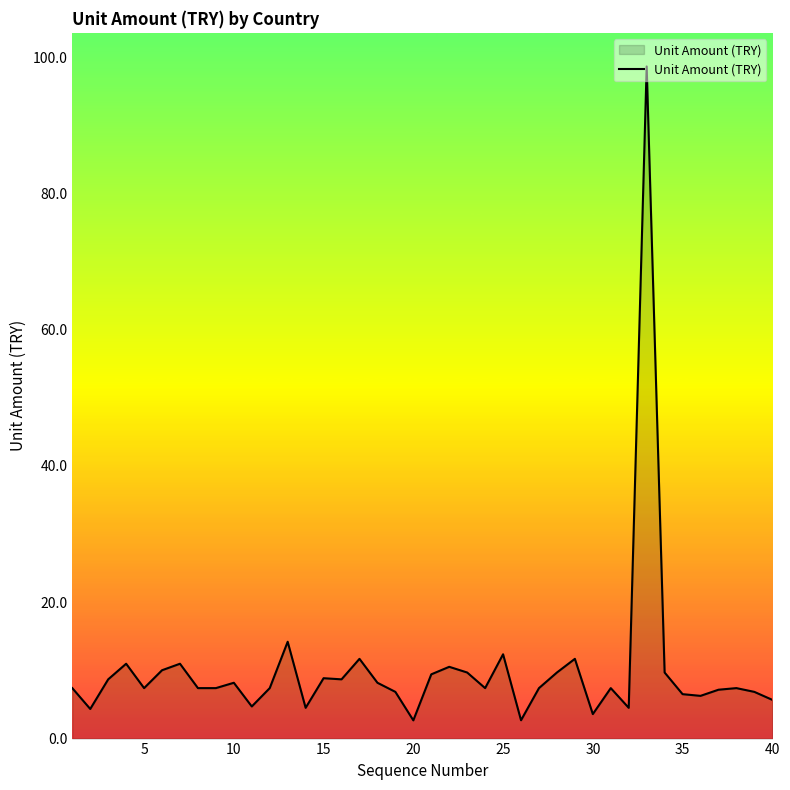

What is the difference between the maximum and minimum values?

95.9